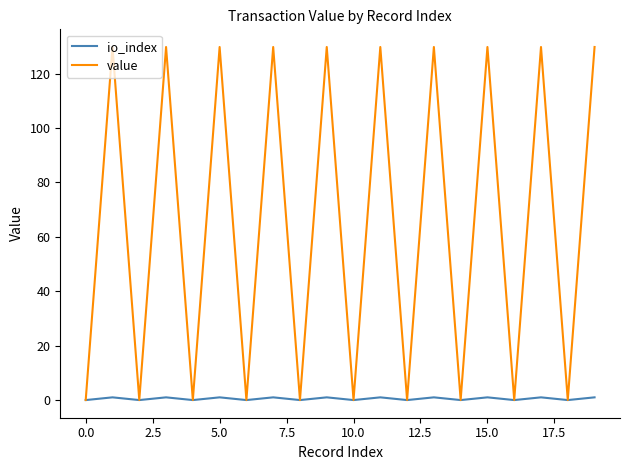

What is the difference between the maximum and minimum values in the io_index series?

1.0